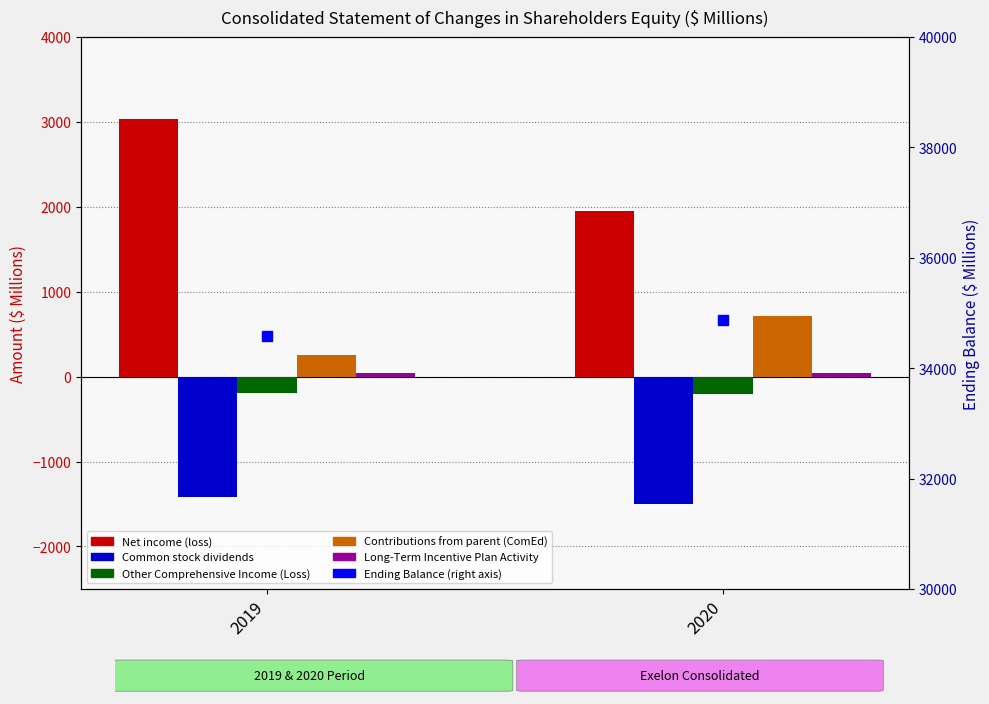

Which series has the largest total across all categories?

Ending Balance